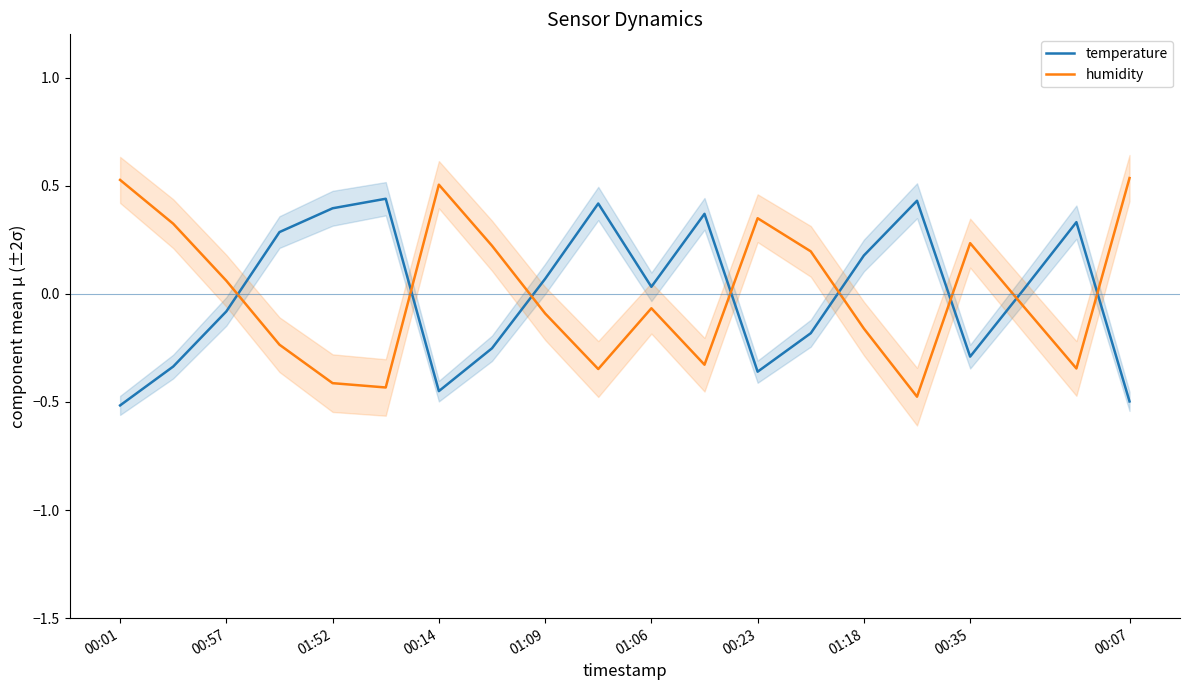

Does the chart display data point markers on the line(s)?

No